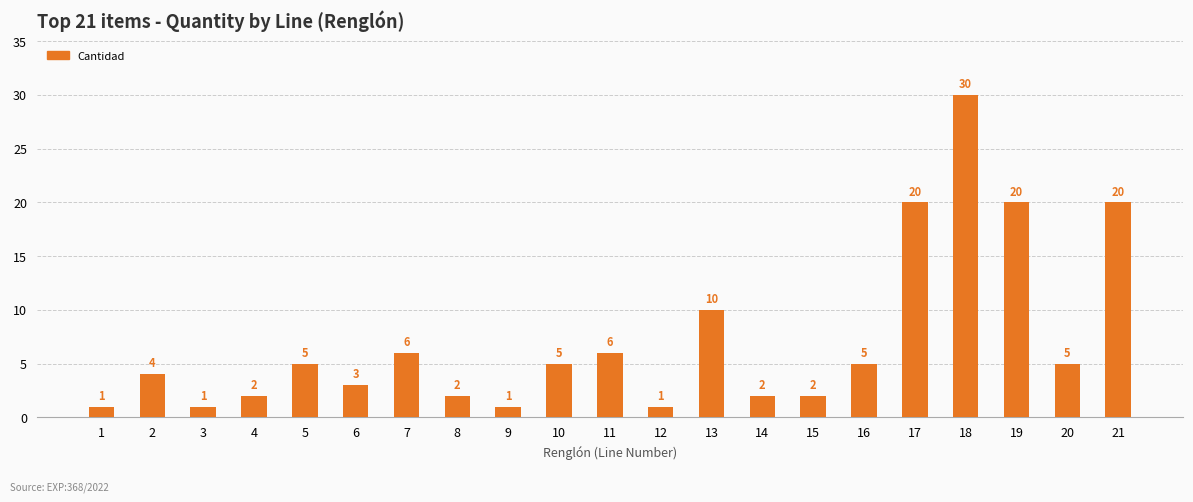

What is the ratio of the value at 5 to the value at 15?

2.5